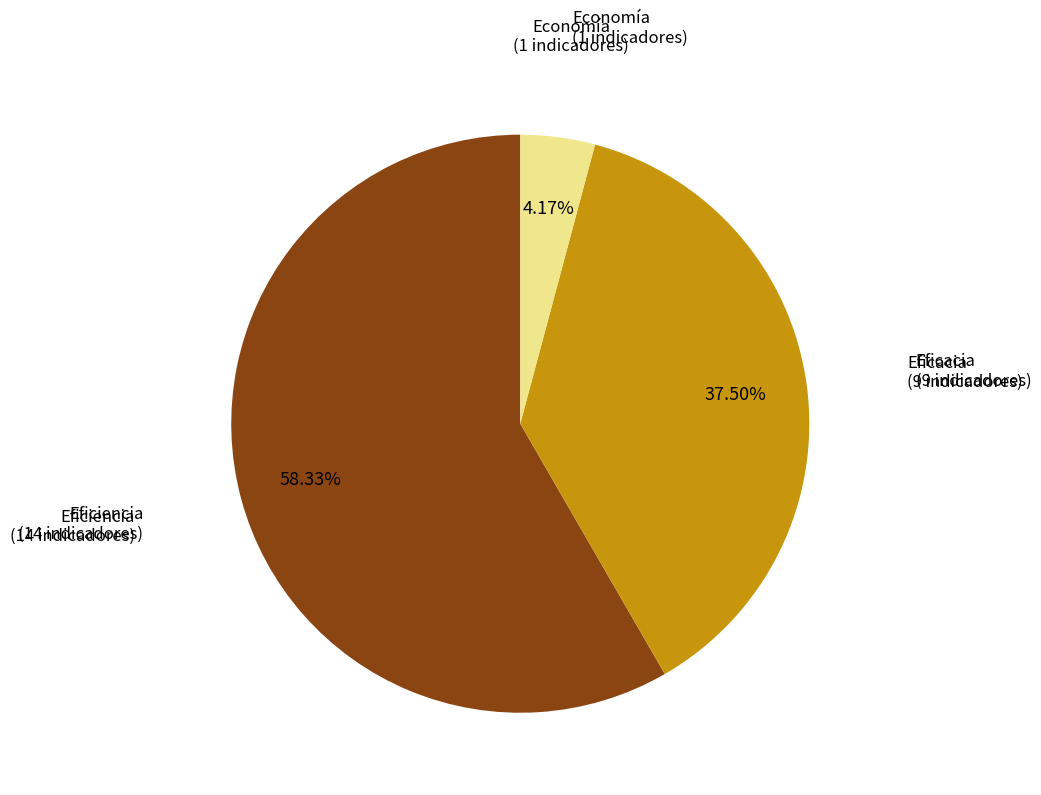

Does any single category account for the majority?

Yes